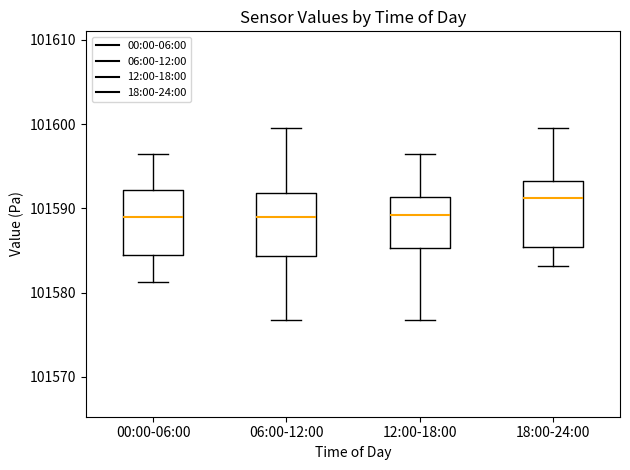

Reading left to right, read every box against the y-axis: the position of its median line, the range the box covers, and the ends of its whiskers. The values are not printed on the chart, so give them approximately, as read against the axis.

00:00-06:00: median 101589, box 101585 to 101592, whiskers 101581 to 101596
06:00-12:00: median 101589, box 101584 to 101592, whiskers 101577 to 101600
12:00-18:00: median 101589, box 101585 to 101591, whiskers 101577 to 101596
18:00-24:00: median 101591, box 101585 to 101593, whiskers 101583 to 101600